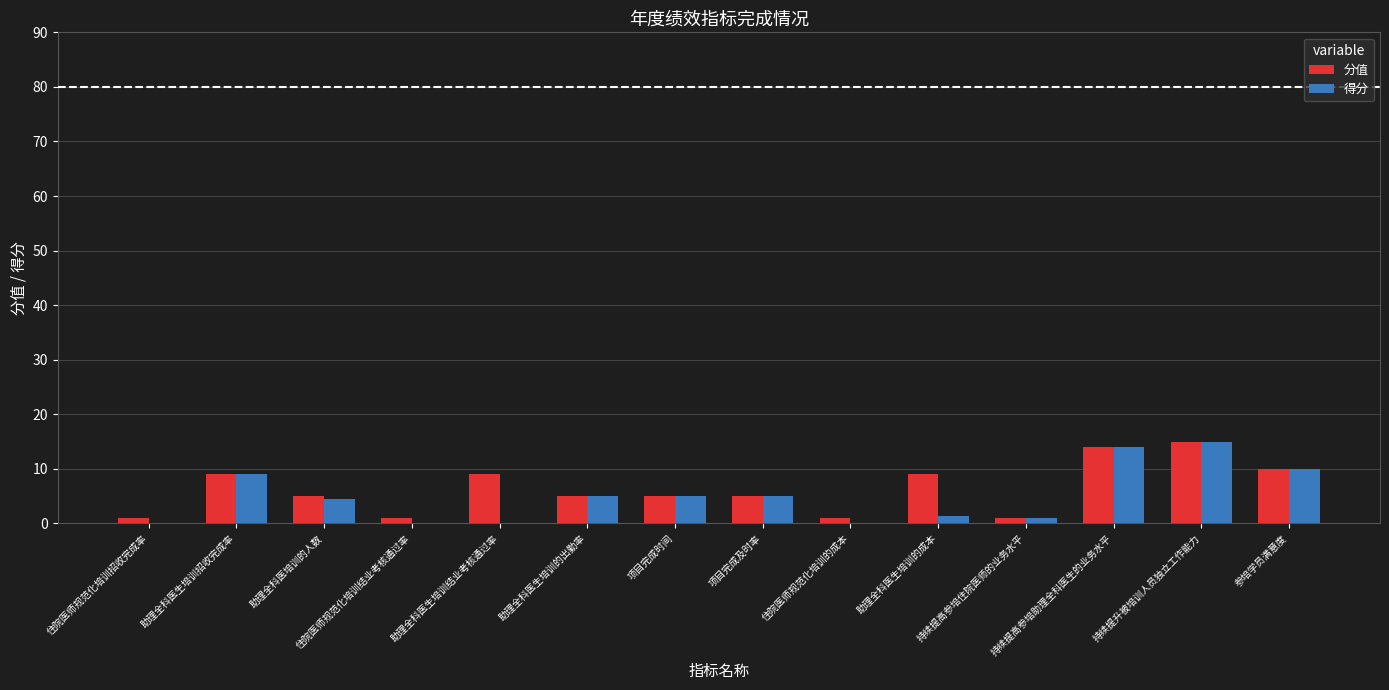

The value of 分值 at 助理全科医生培训的成本 is 4.3. True or false?

False